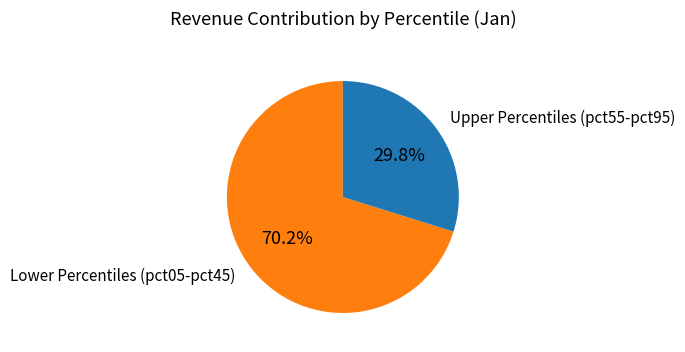

What is the ratio of the value at Lower Percentiles (pct05-pct45) to the value at Upper Percentiles (pct55-pct95)?

2.4